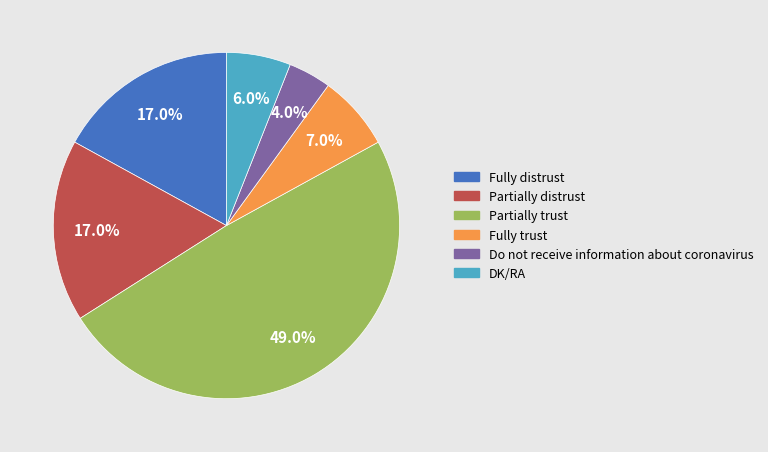

Which slice is the largest?

Partially trust